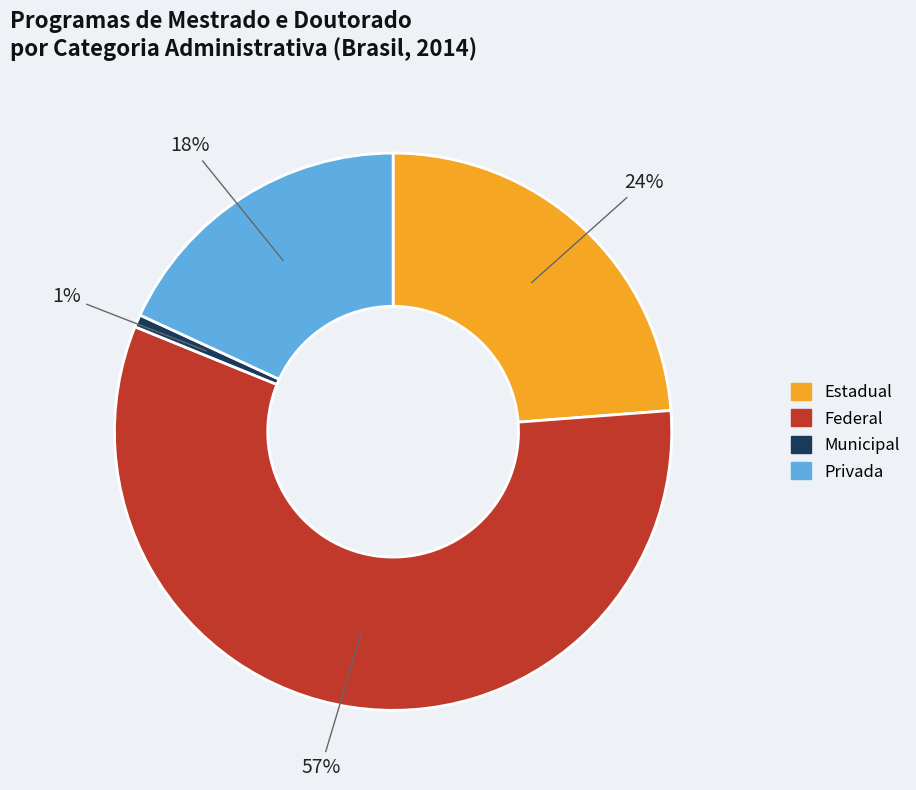

Rank the categories by value from highest to lowest.

Federal, Estadual, Privada, Municipal